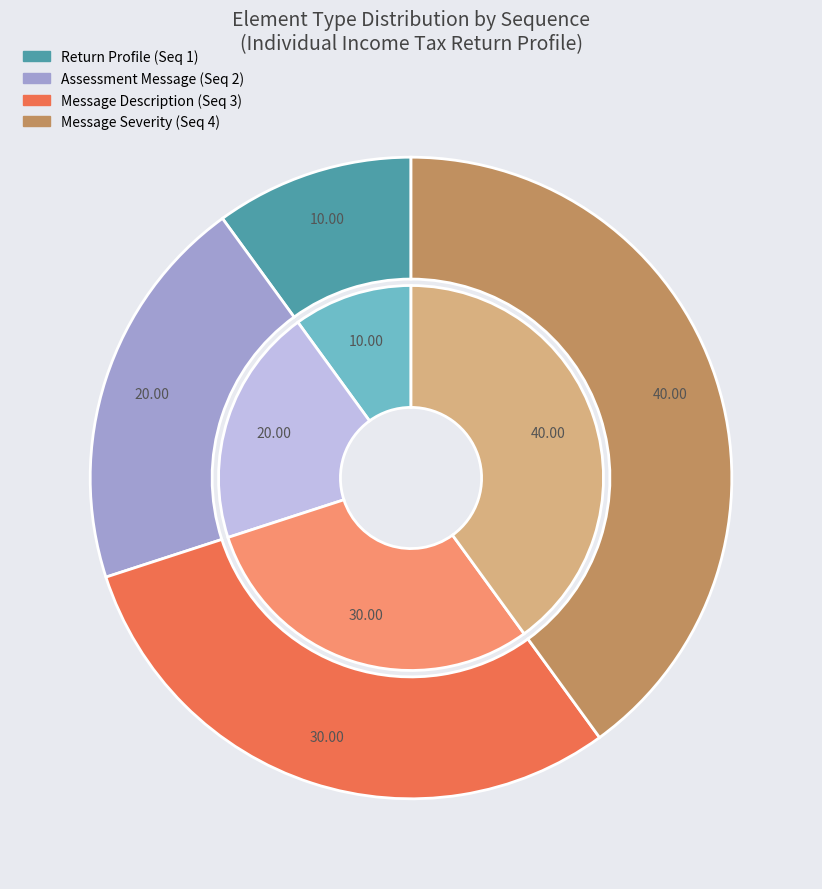

What percentage do Profile Compare Assessment Message Severity and Profile Compare Assessment Message together represent?

60.0%